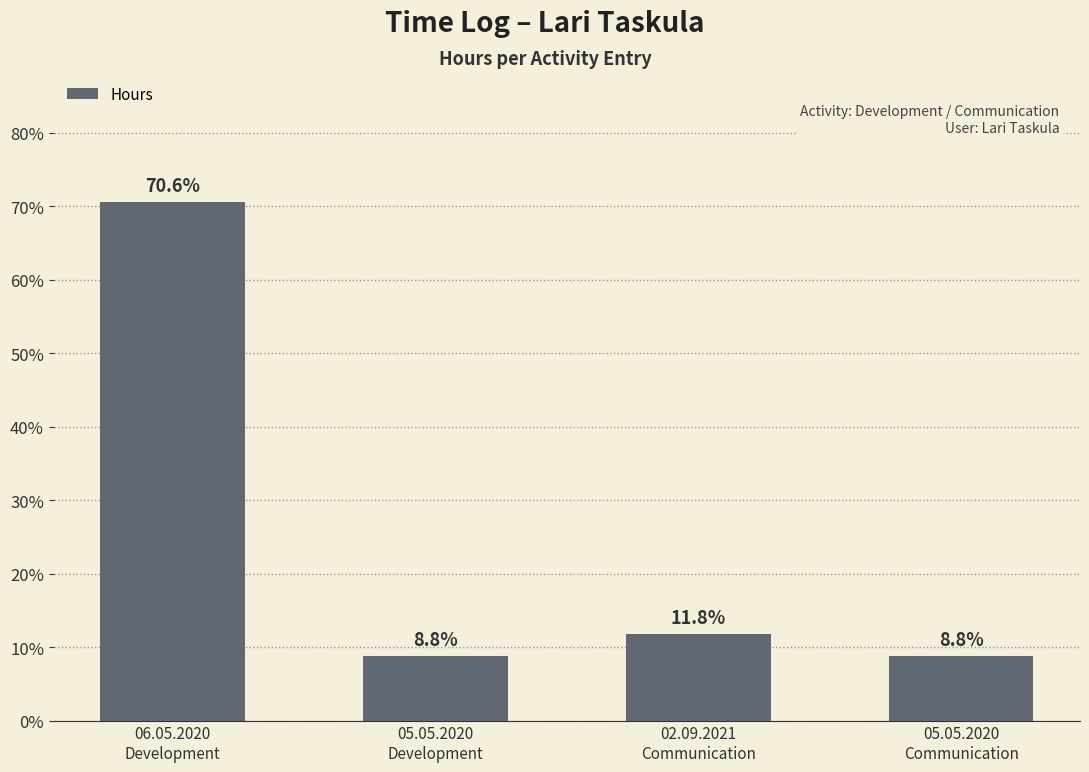

What is the label of the 4th bar from the left?

05.05.2020
Communication